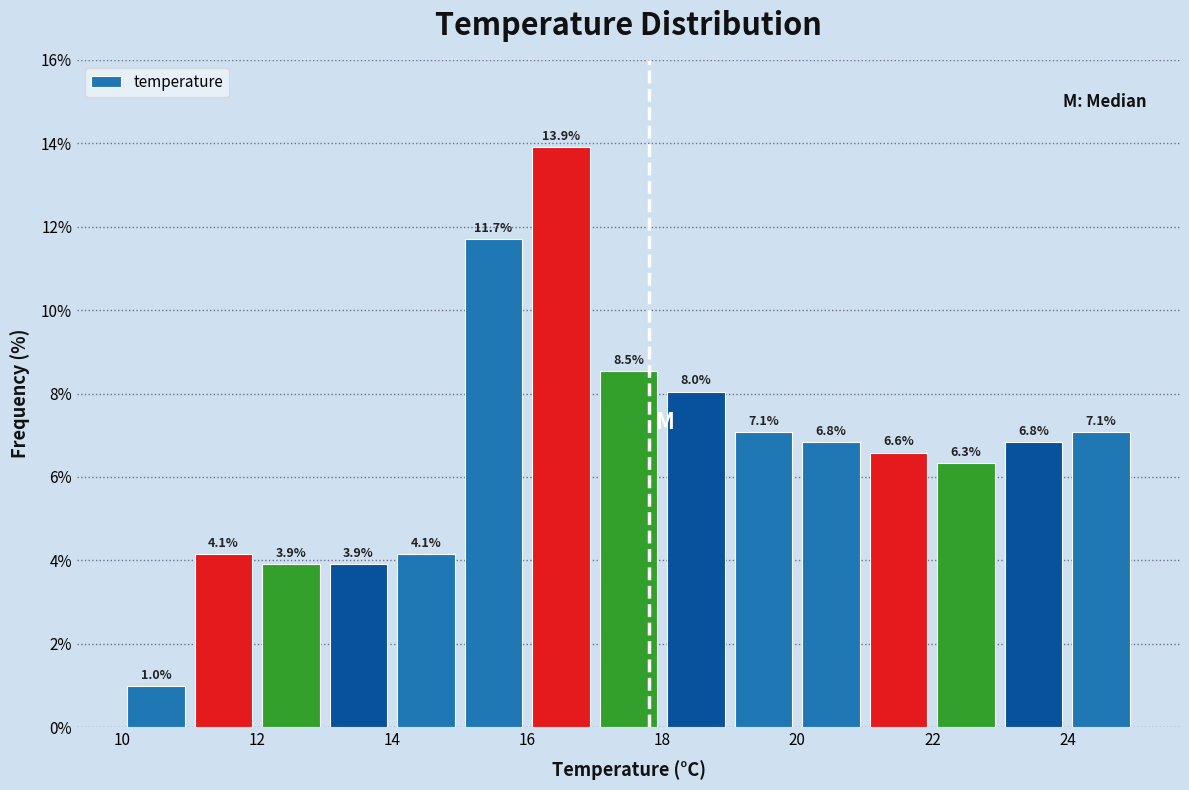

Reading left to right, list every bar in this chart as the range it spans on the x-axis followed by its height.

10 to 11: 1.0
11 to 12: 4.1
12 to 13: 3.9
13 to 14: 3.9
14 to 15: 4.1
15 to 16: 11.7
16 to 17: 13.9
17 to 18: 8.5
18 to 19: 8.0
19 to 20: 7.1
20 to 21: 6.8
21 to 22: 6.6
22 to 23: 6.3
23 to 24: 6.8
24 to 25: 7.1